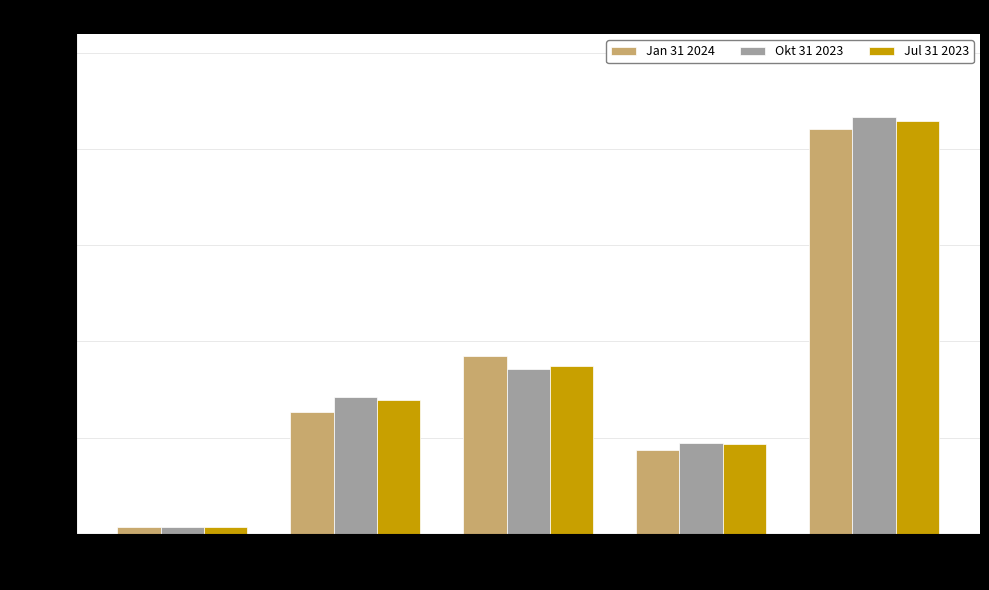

Count the number of categories in the chart.

5